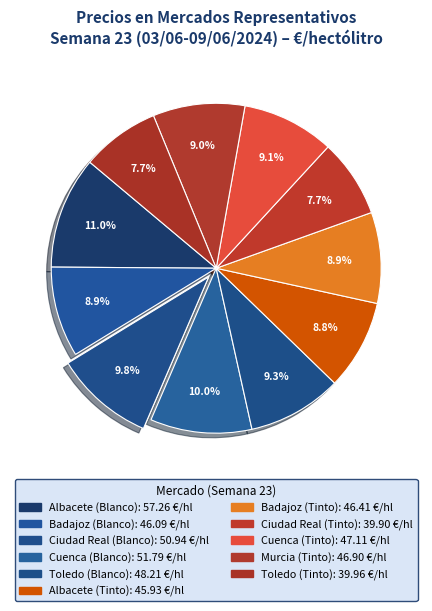

Which slice is the largest?

Albacete
(Blanco)